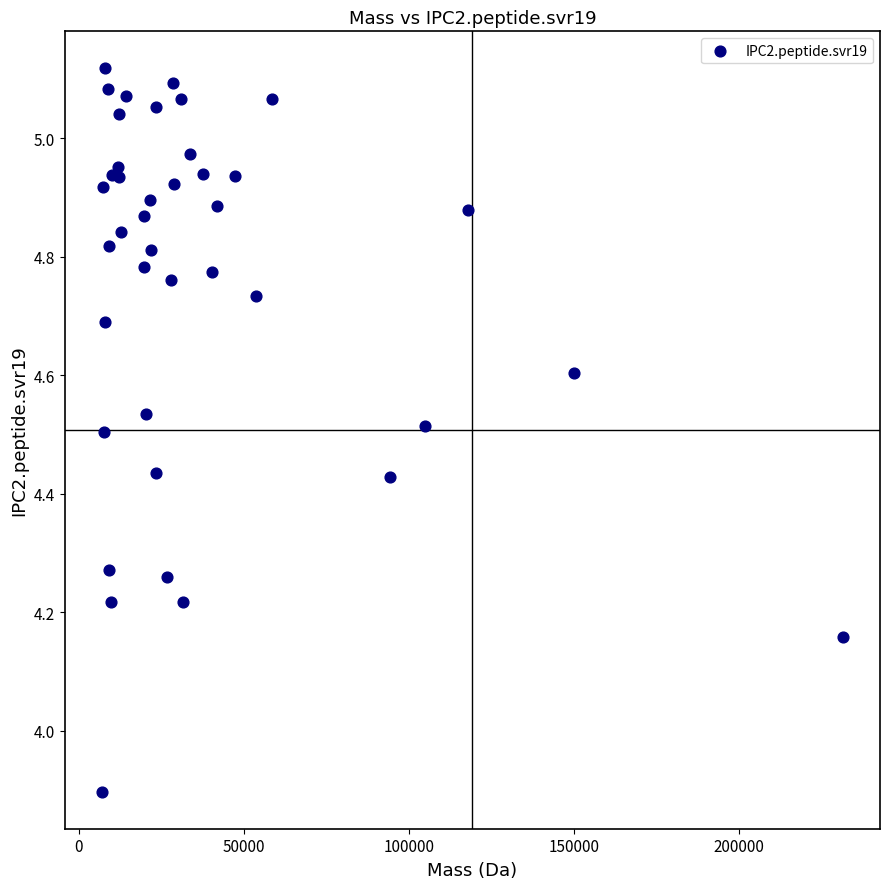

What Y value in the scatter plot is closest to 4?

3.9